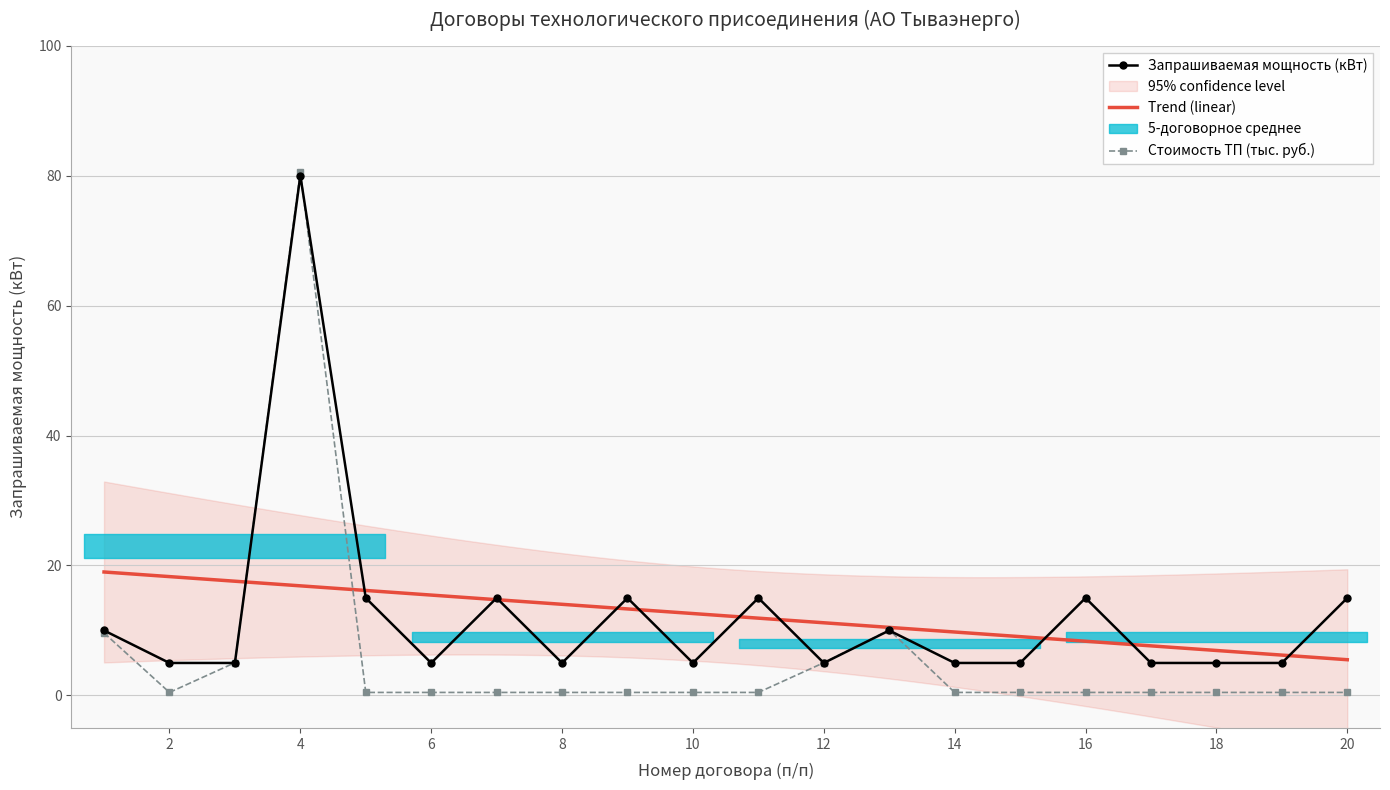

What is the difference between the highest and lowest values at 18?

4.5